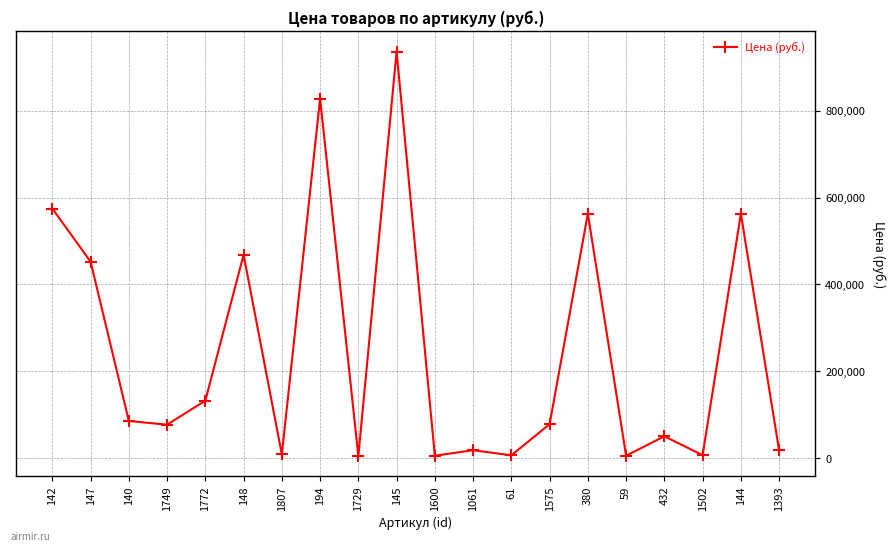

Count the number of data series in this chart.

1